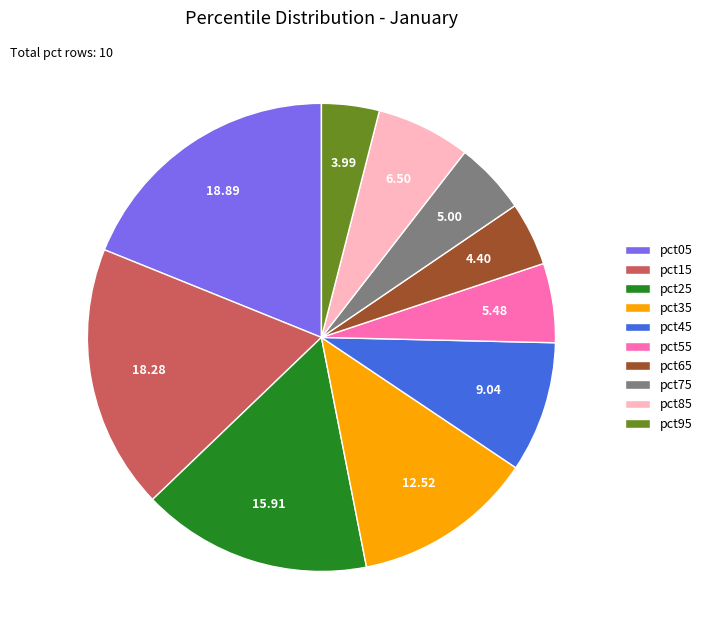

Do pct65 and pct35 together represent more than half of the pie?

No